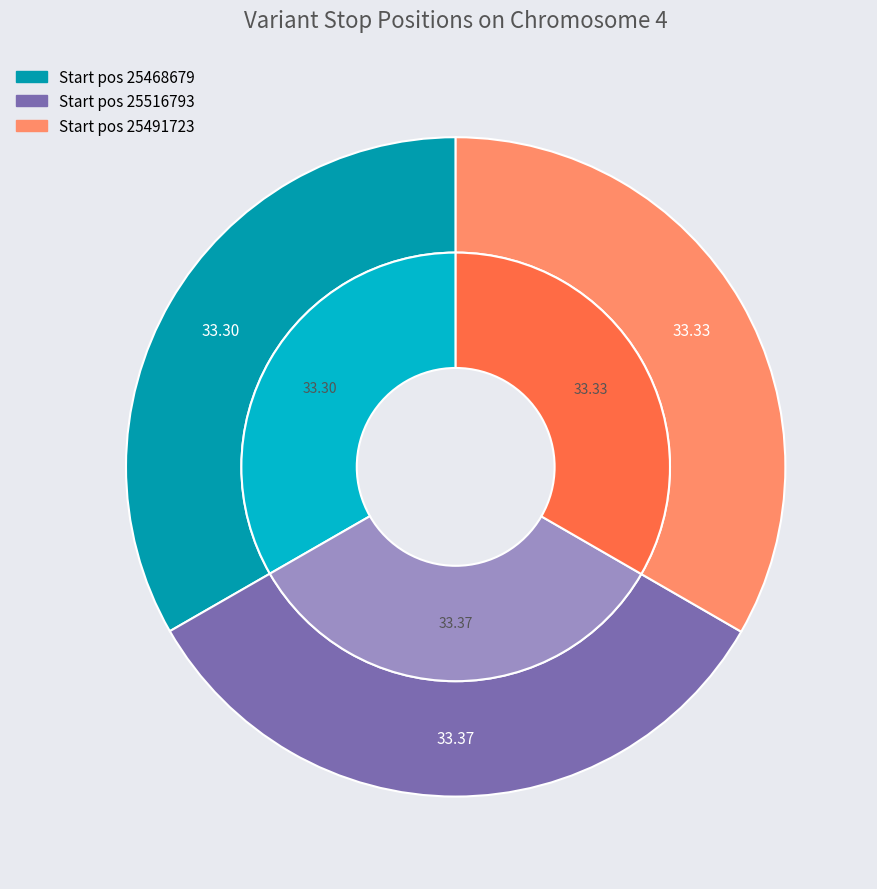

To the nearest percent, what is the average slice percentage?

33%